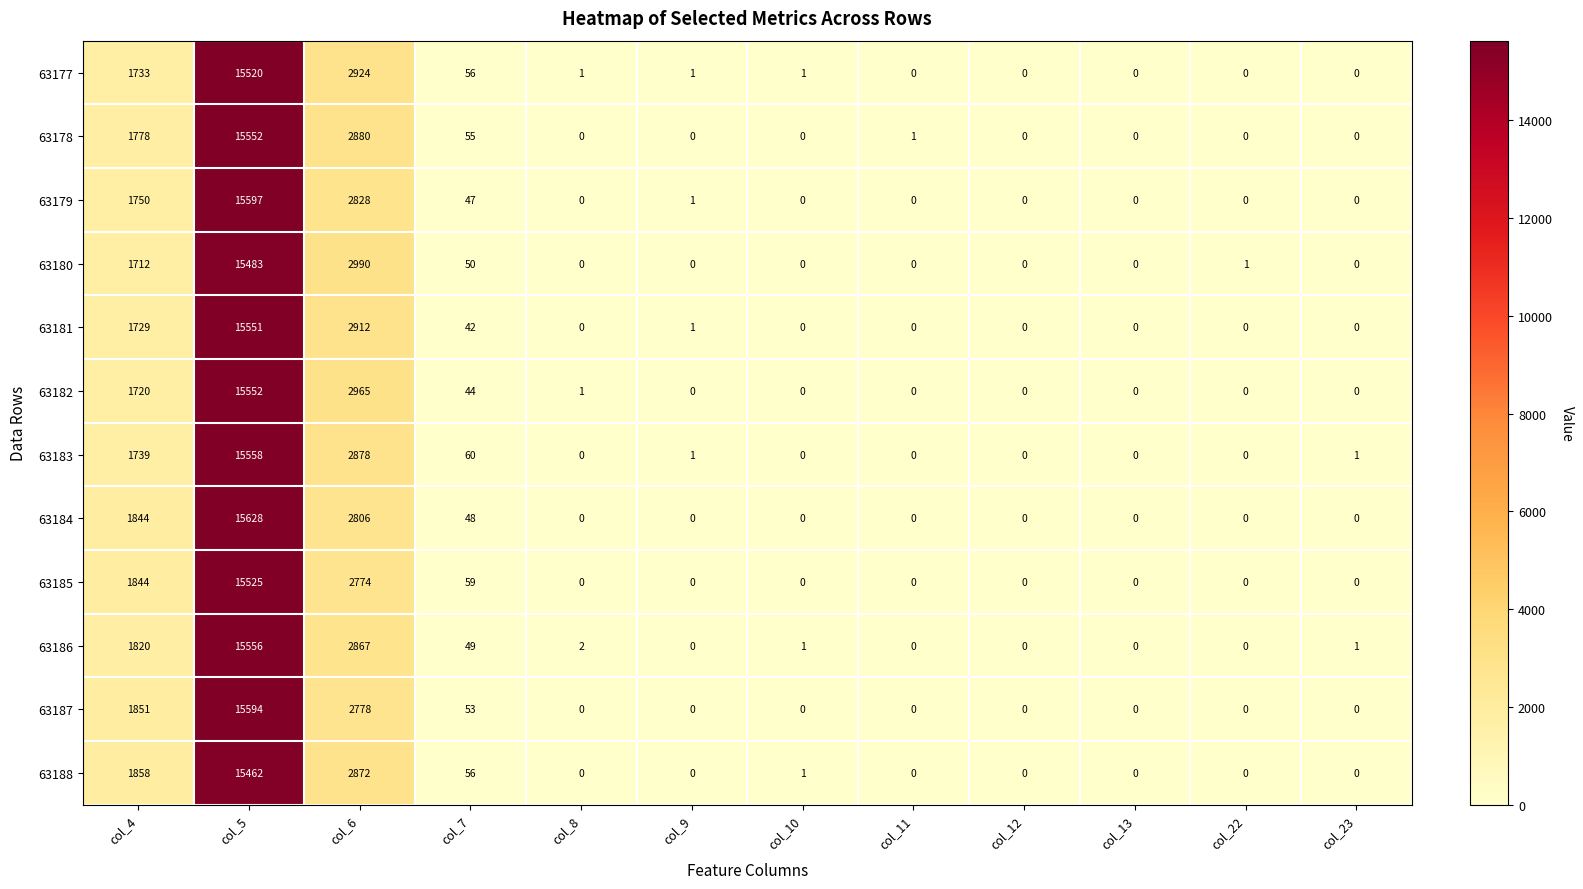

The value of 63184 at col_23 is 0. True or false?

True